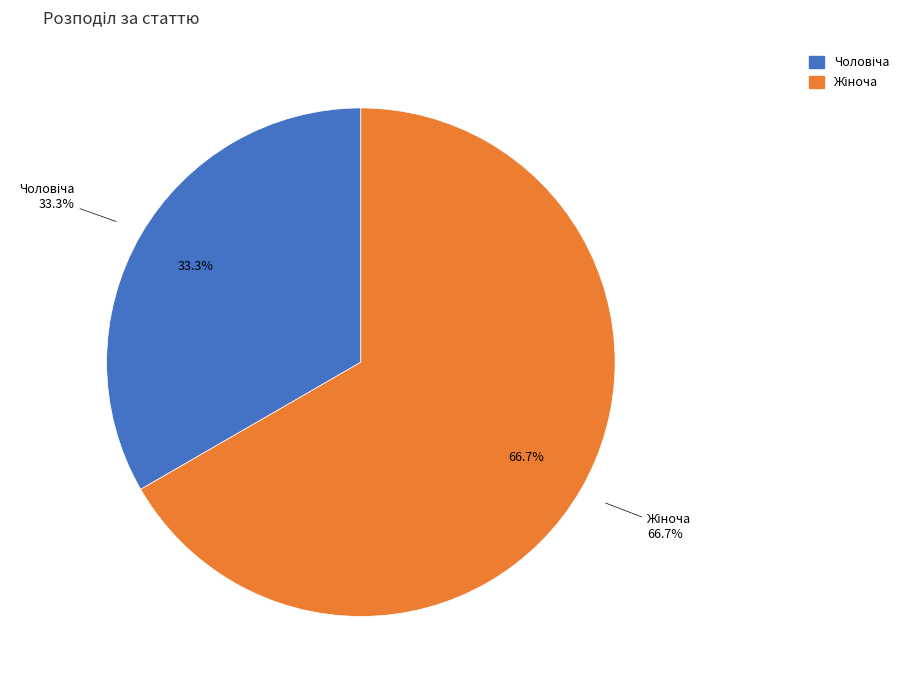

Is Чоловіча the majority of the pie?

No